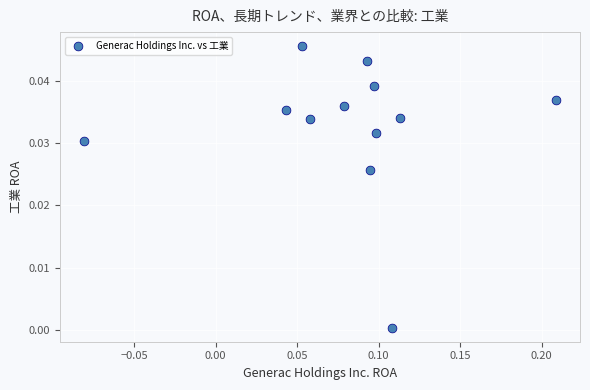

How many data points are displayed?

12